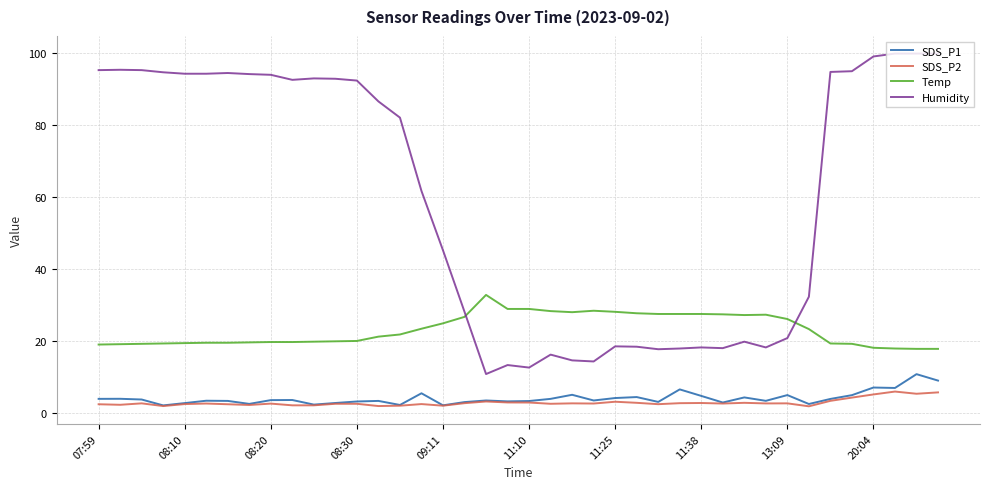

True or false: SDS_P1 has more than 2 points higher than both neighbors.

True